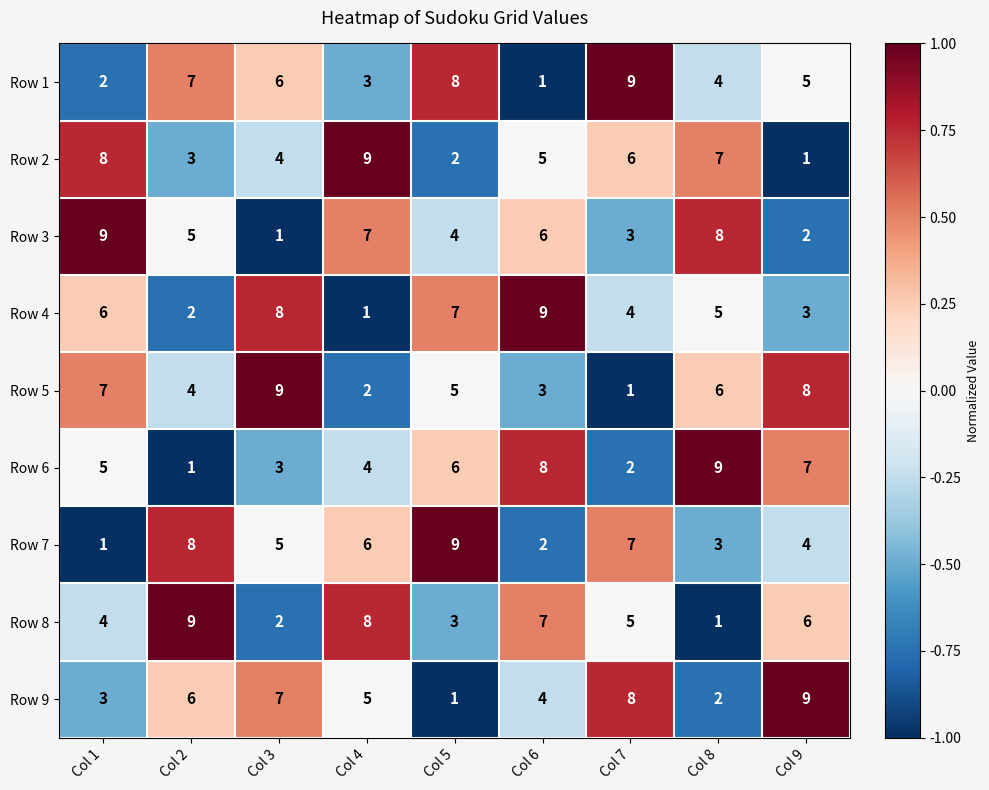

What is the total value across all series at Col 8?

45